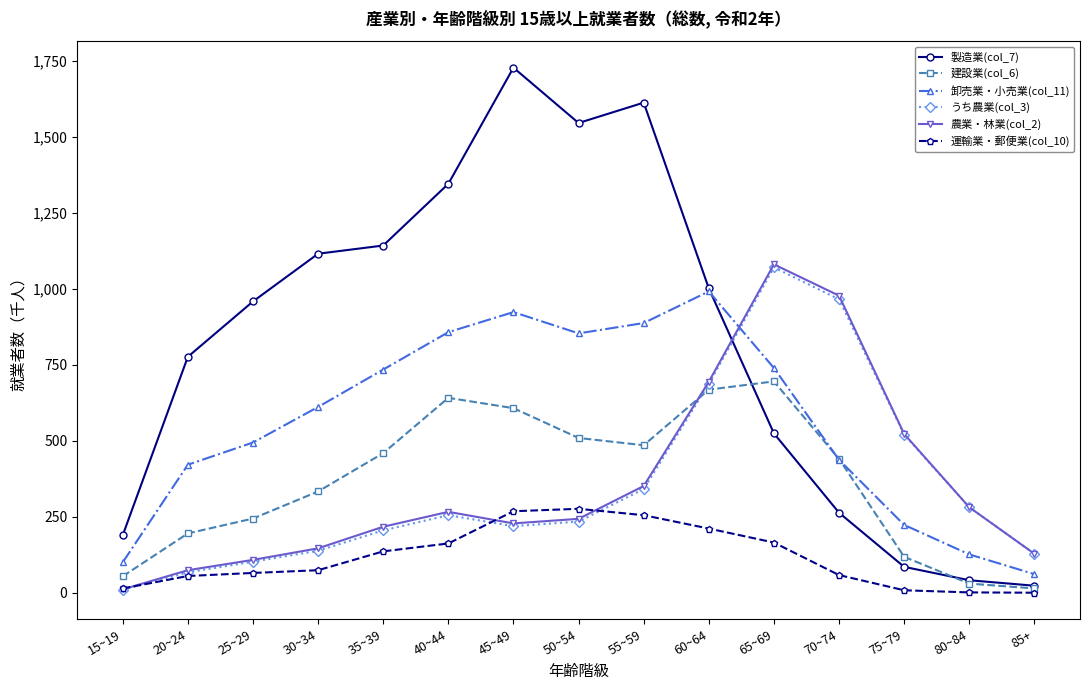

What position from the right is 70~74?

4